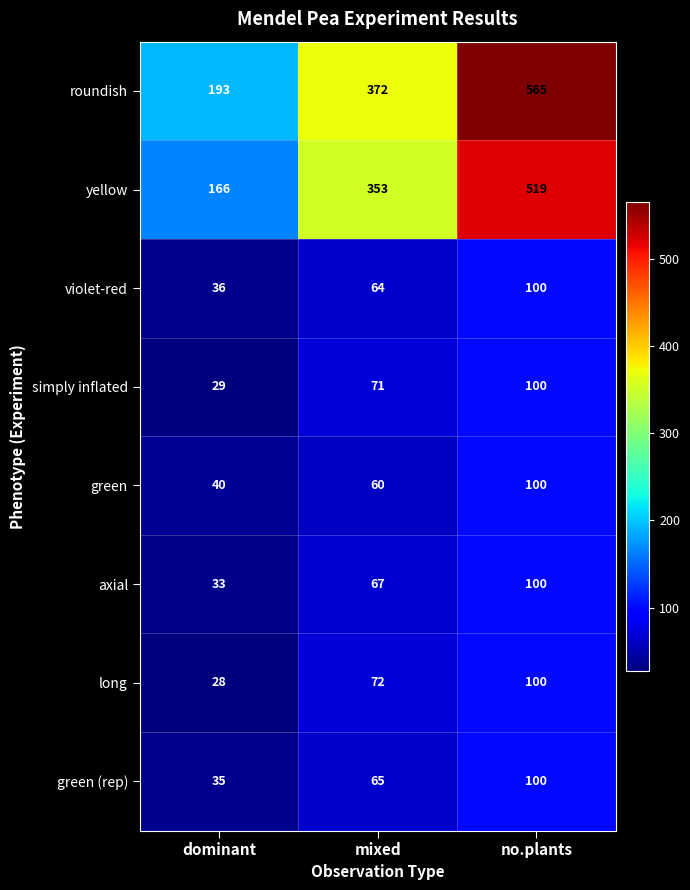

How many values in the axial series are below 67?

1